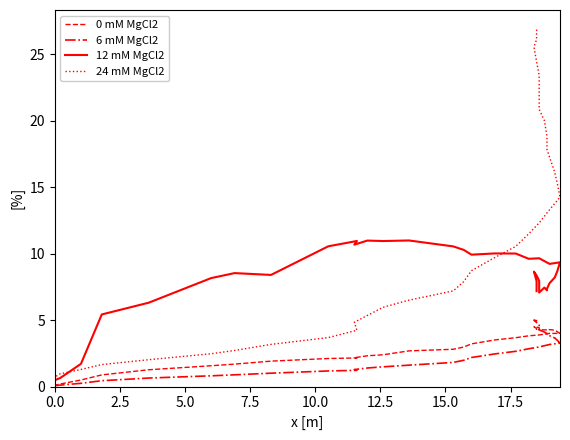

How many lines are shown in the chart?

4